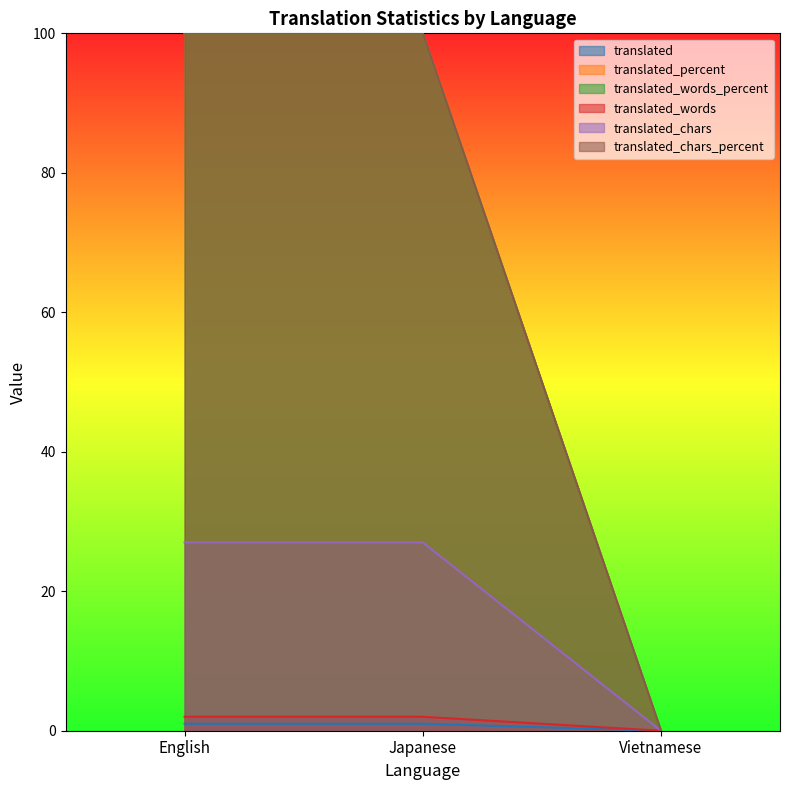

Count the translated_percent values in the range 0 to 100.

3